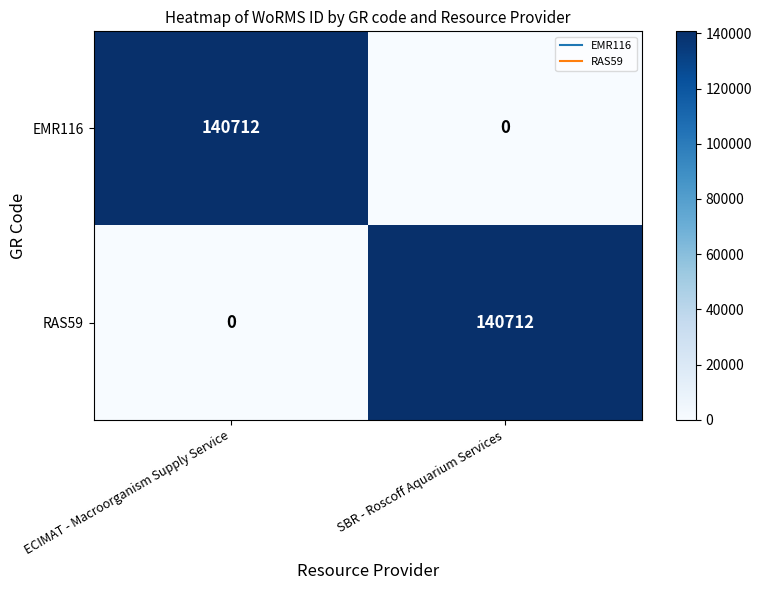

How many distinct data groups are displayed?

2